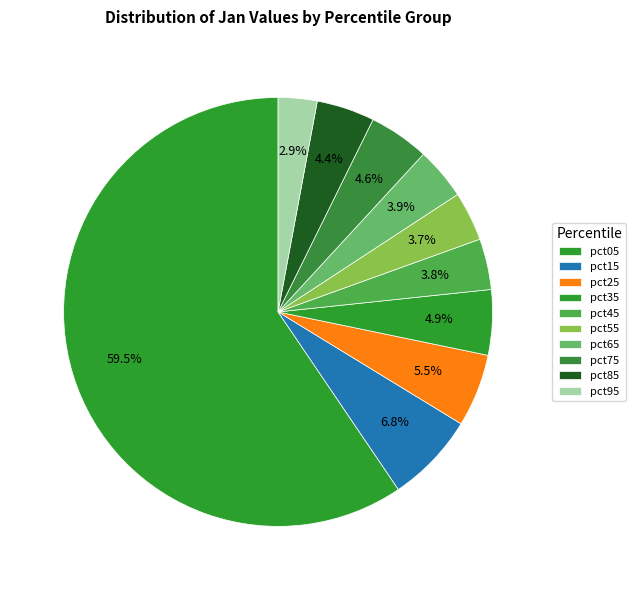

Count the number of slices in the pie.

10